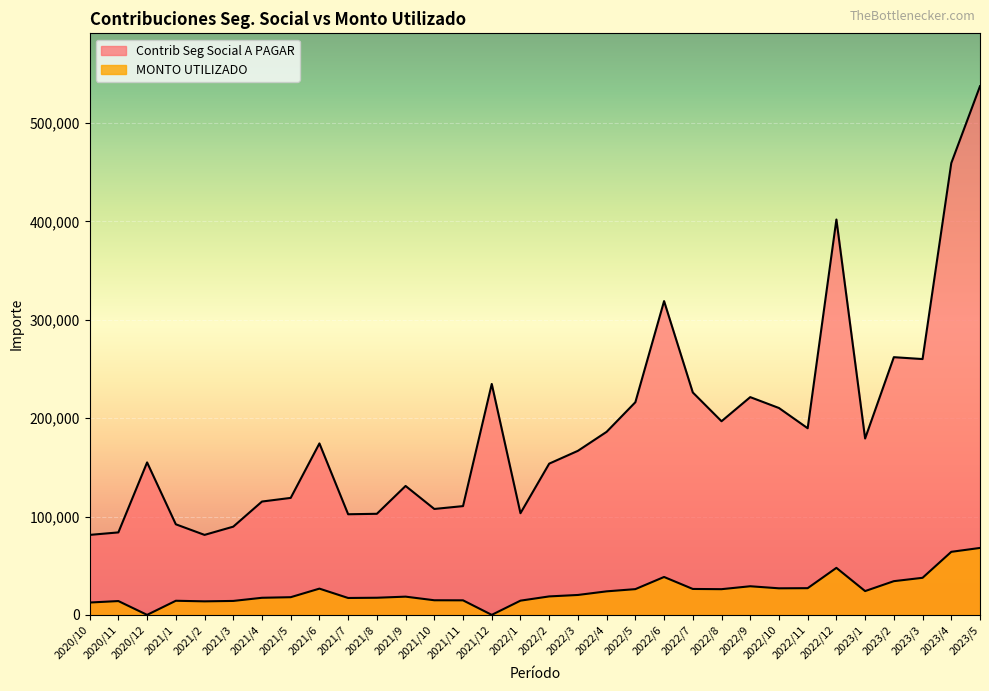

What are all the series names shown in the legend?

Contrib Seg Social A PAGAR, MONTO UTILIZADO